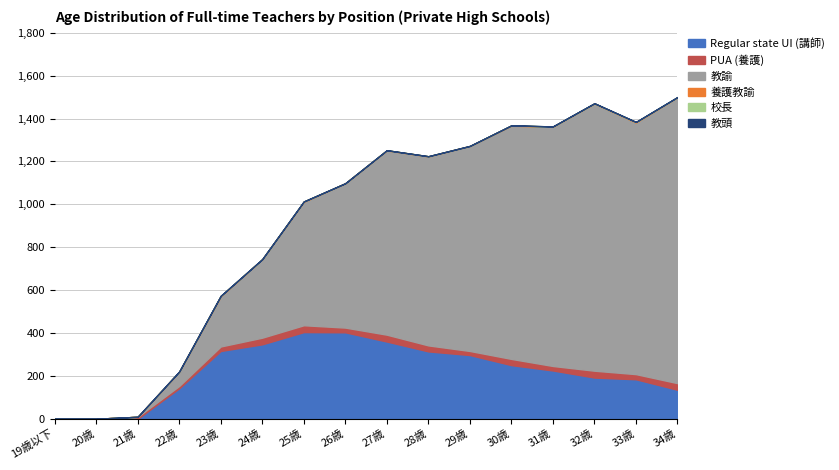

What is the label of the 10th point from the left?

28歳